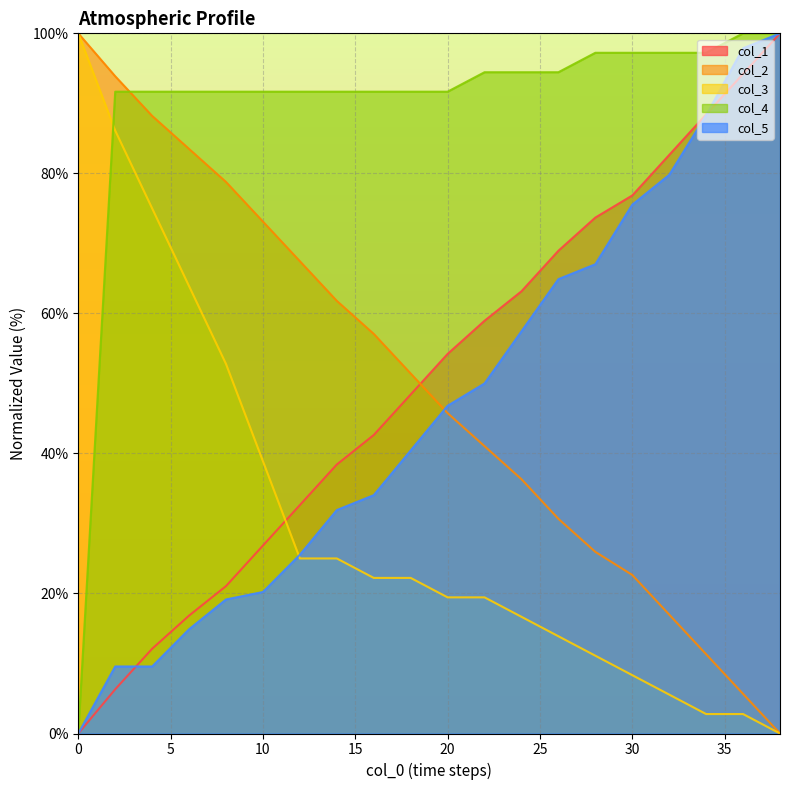

What is the maximum value for col_5?

100.0